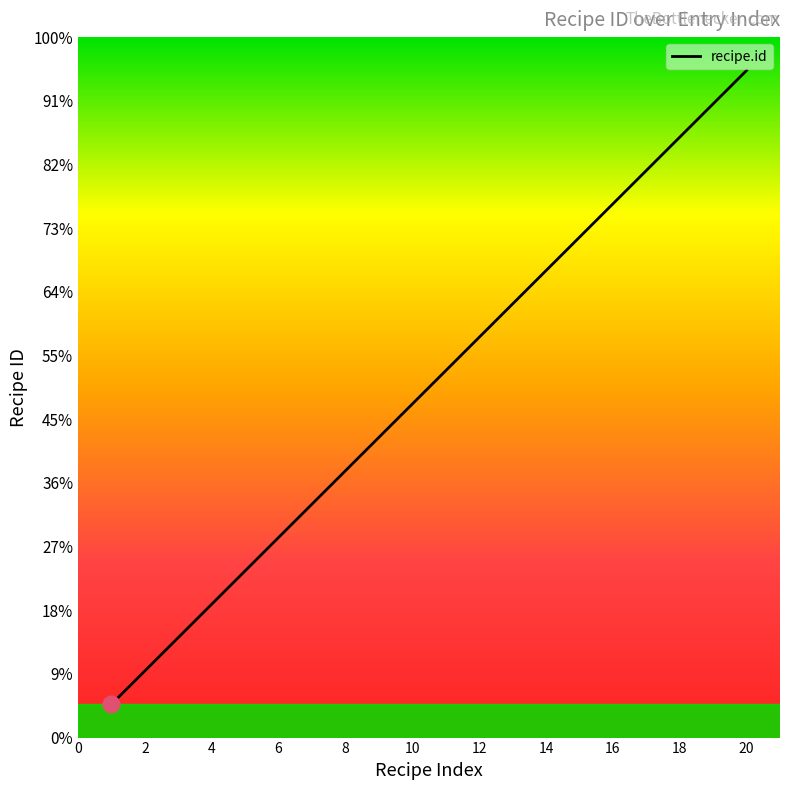

Does the chart display data point markers on the line(s)?

No